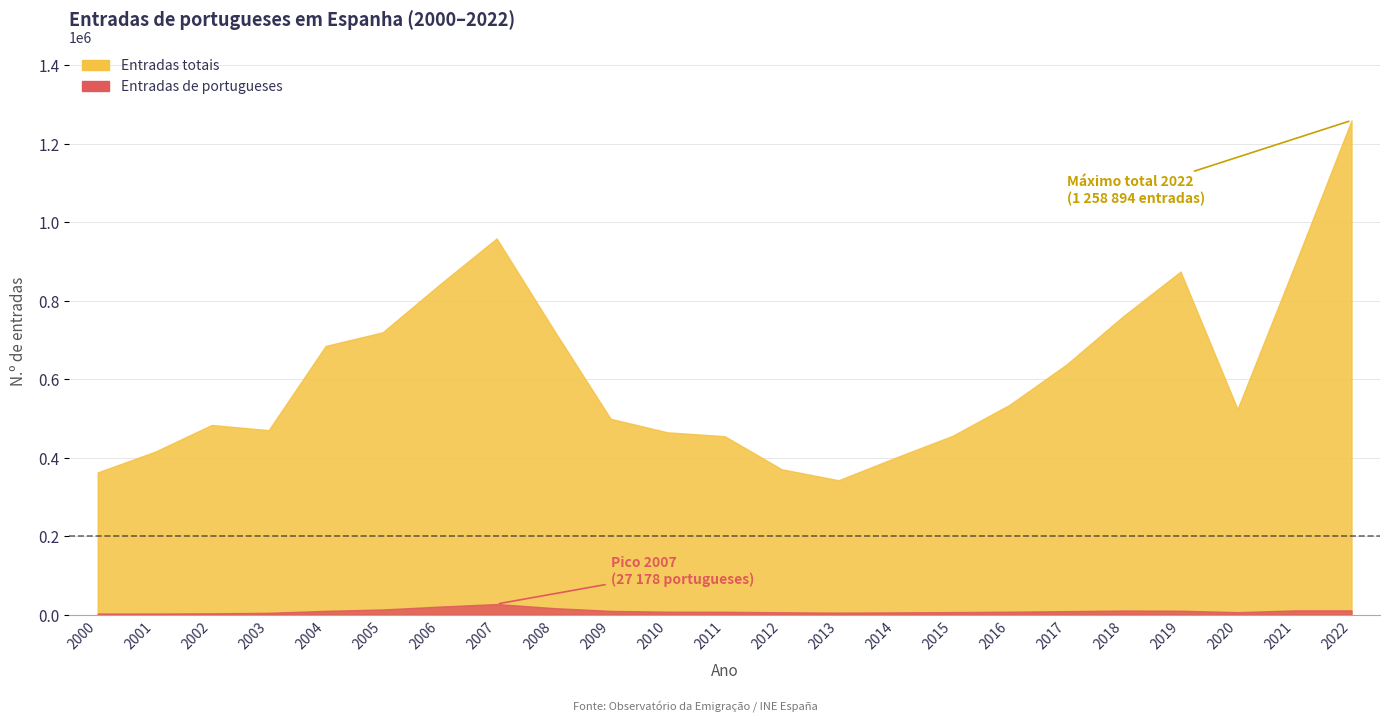

Is it true that Entradas totais equals 211490 at 2012?

False